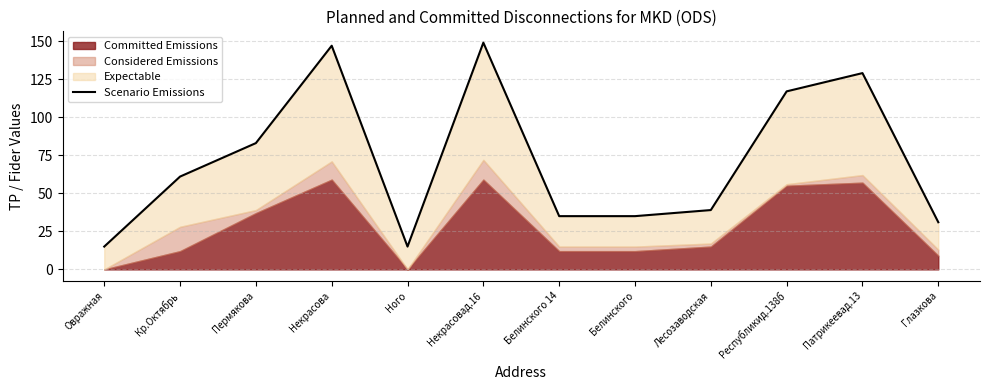

Is it true that the value at Некрасова is 147?

True